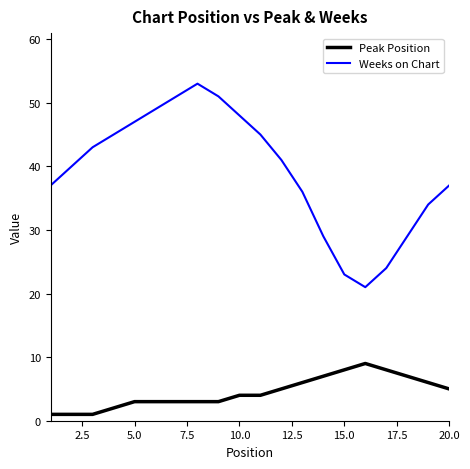

True or false: Peak Position and Weeks on Chart cross at least once.

False